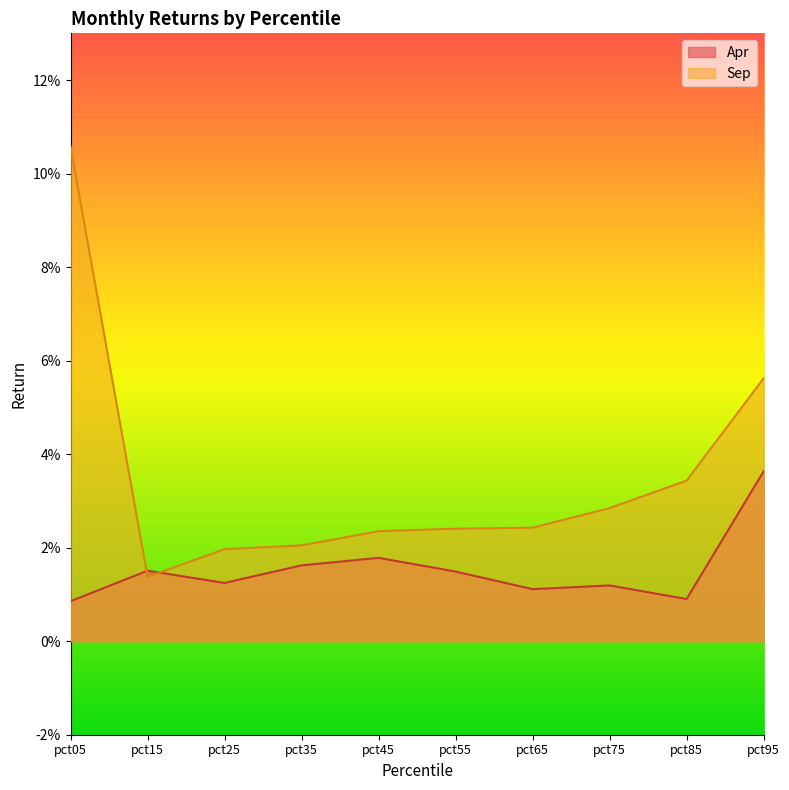

Which series changed the most between pct65 and pct75?

Sep